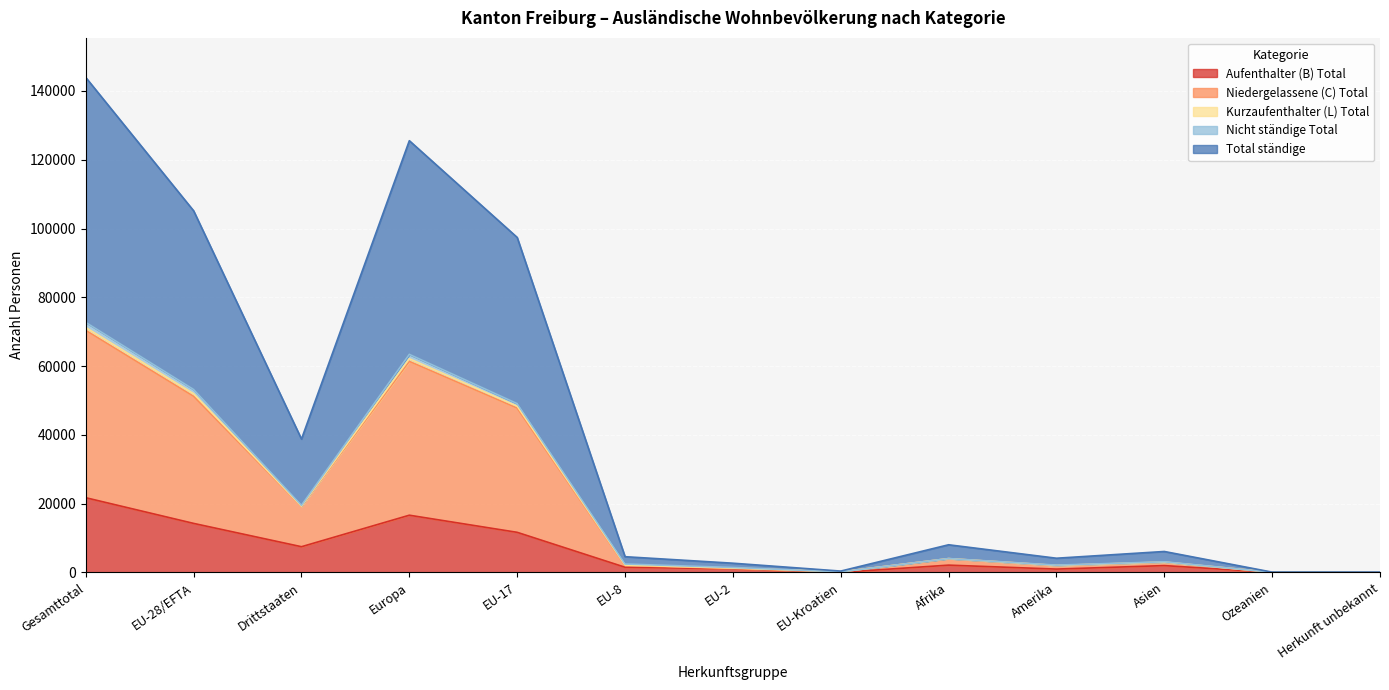

How many interior local peaks does the Niedergelassene (C) Total series have?

3